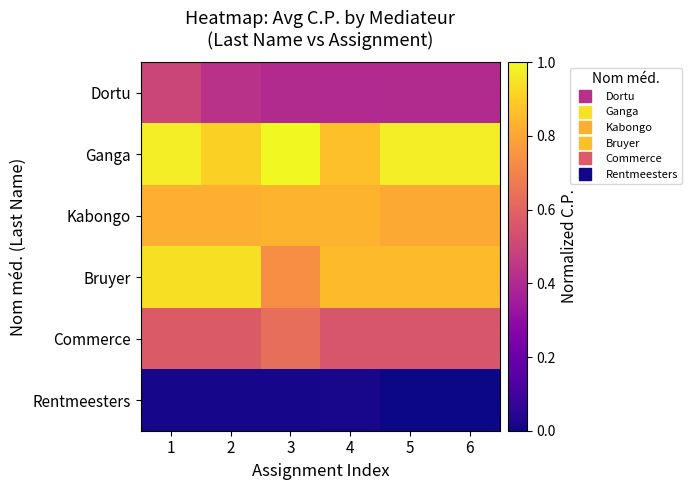

How many distinct data groups are displayed?

6